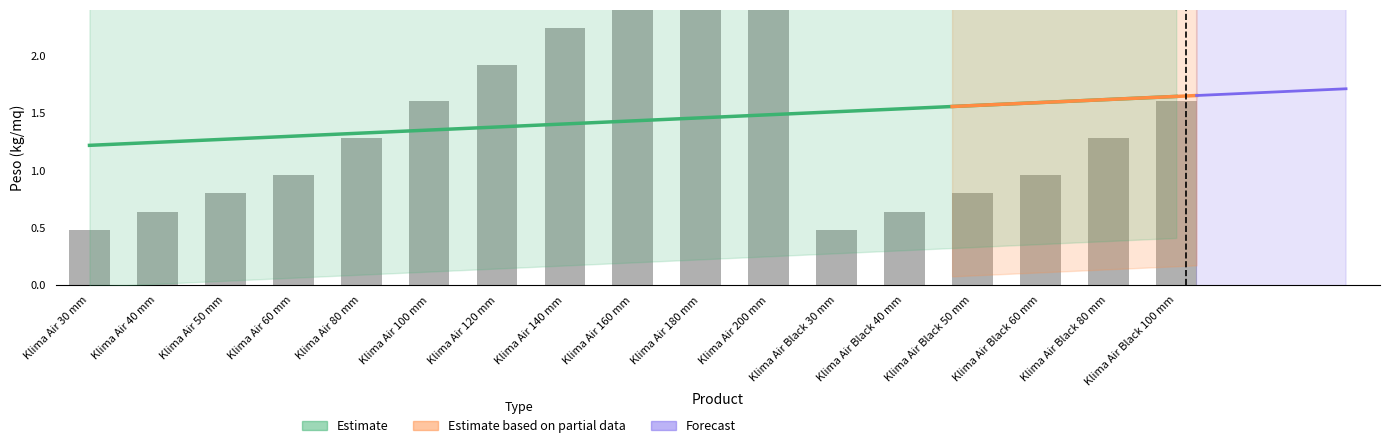

How many data points are less than 1?

8